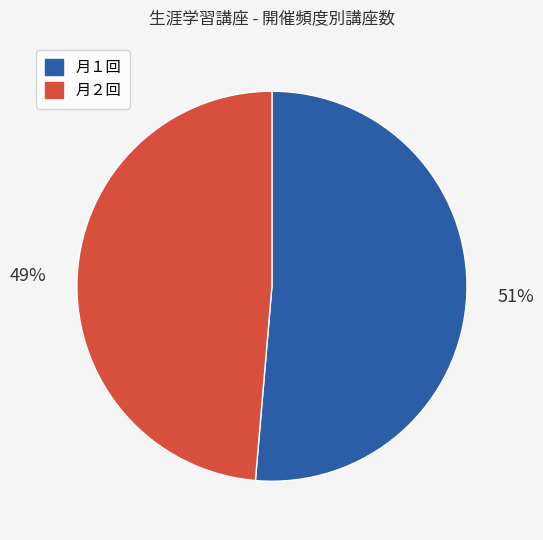

To the nearest percent, what is the combined percentage of 月１回 and 月２回?

100%